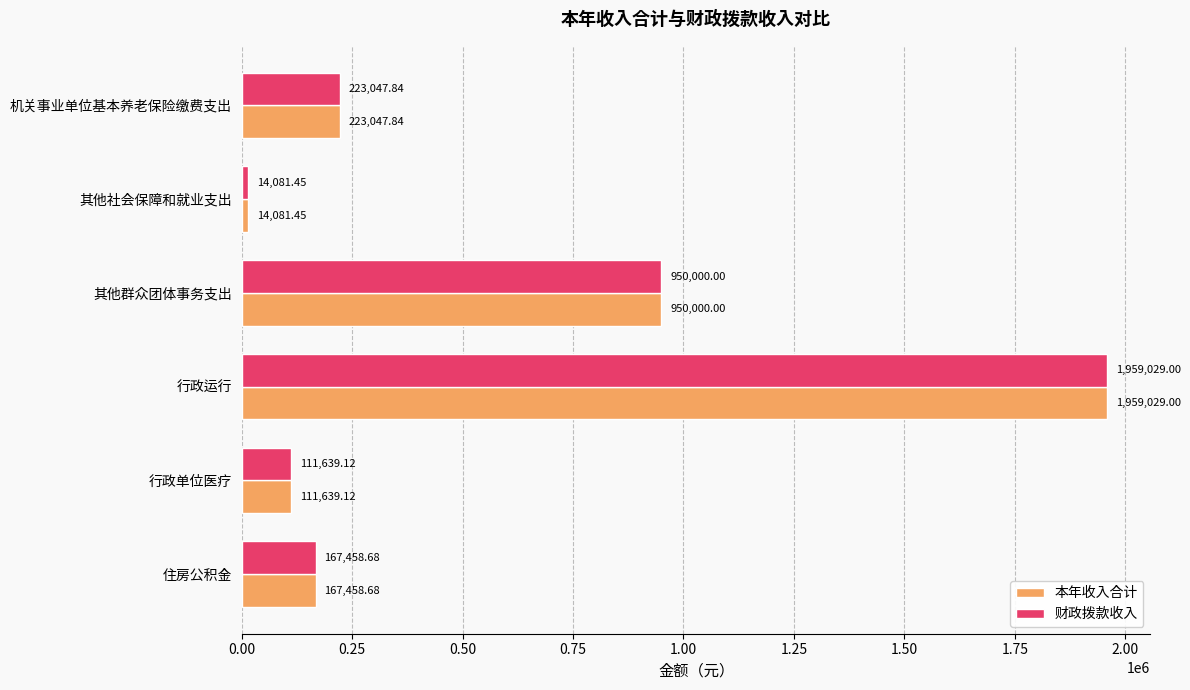

At which label is 财政拨款收入 closest to 986555?

其他群众团体事务支出